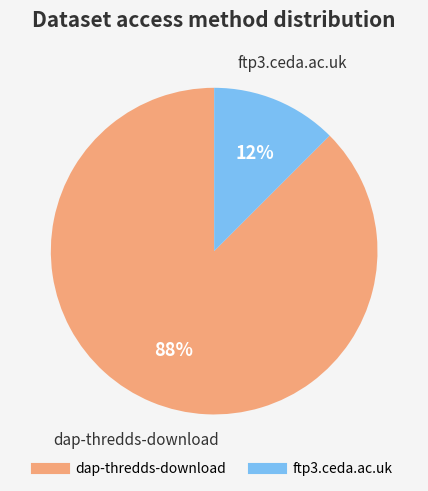

To the nearest percent, what is the average slice percentage?

50%